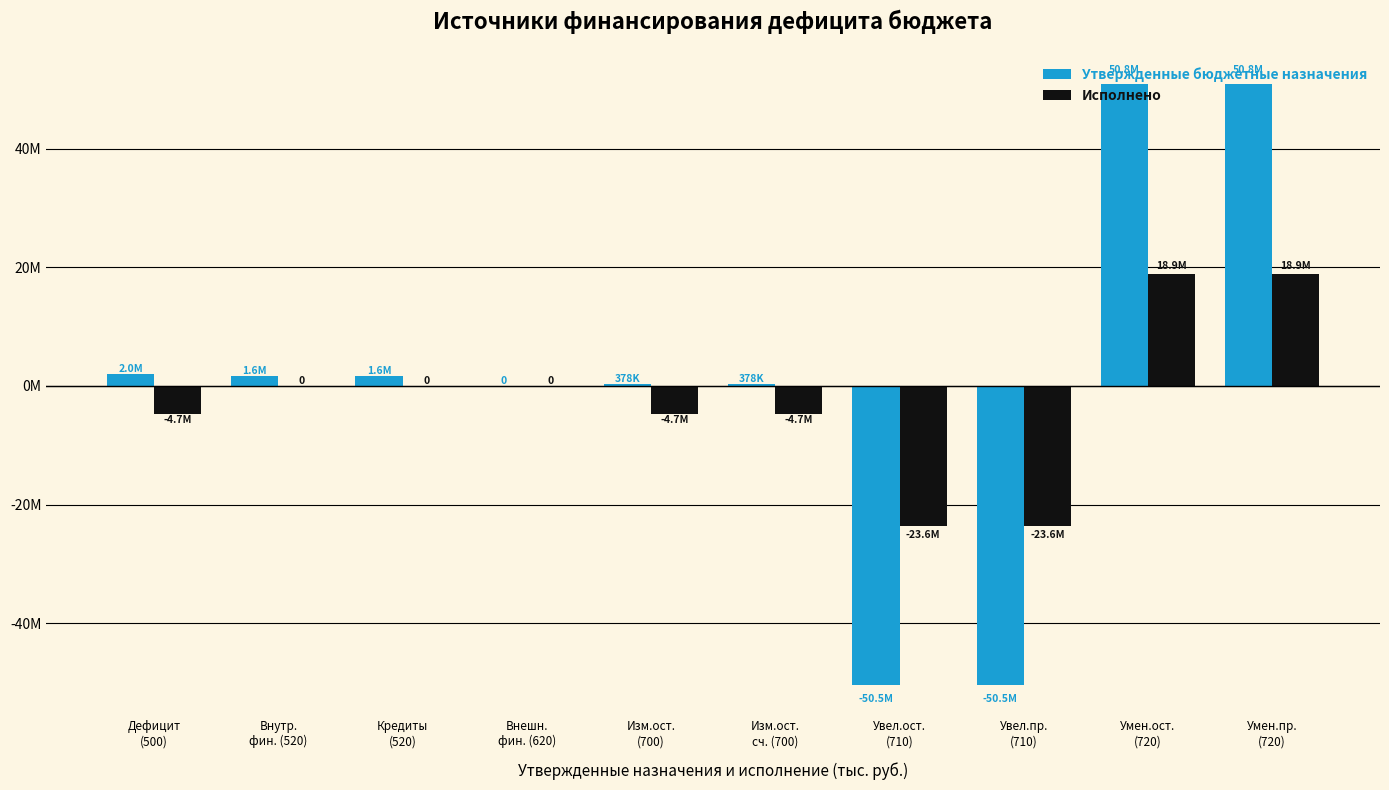

What position from the left is Увел.ост.
(710)?

7